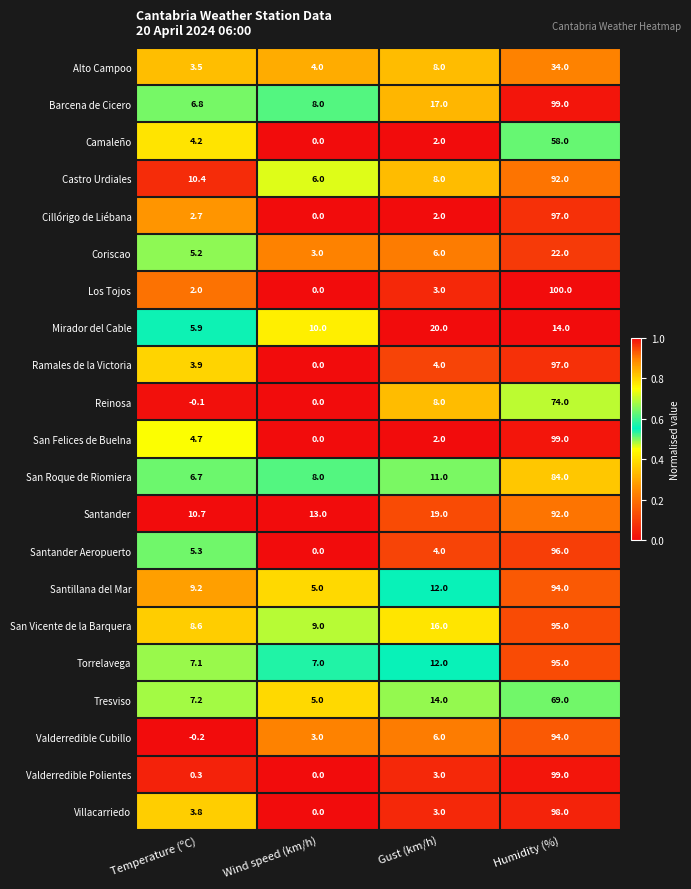

Which series has the largest total across all categories?

Santander